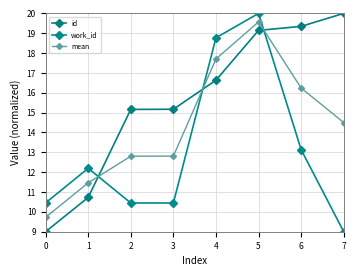

Between which two adjacent categories do work_id and id first intersect?

1 and 2